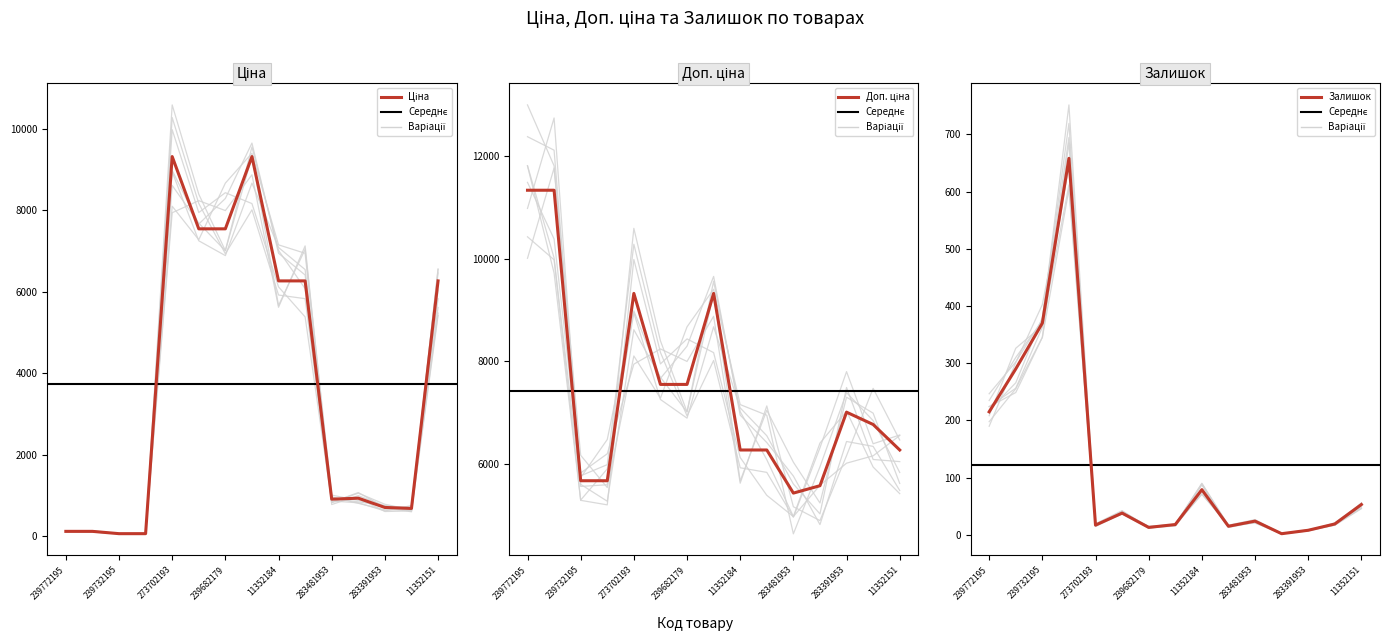

Reading right to left, list all the values displayed in this chart.

Ціна: 6266.7	676.4	700.4	928.3	904.3	6266.7	6266.7	9321.4	7545.9	7545.9	9321.4	56.7	56.7	113.3	113.3
Доп. ціна: 6266.7	6764.4	7004.3	5569.9	5425.9	6266.7	6266.7	9321.4	7545.9	7545.9	9321.4	5667.0	5667.0	11334.0	11334.0
Залишок: 53.0	19.0	8.0	2.0	24.0	15.0	79.0	18.0	13.0	38.0	17.0	658.0	370.0	290.0	215.0